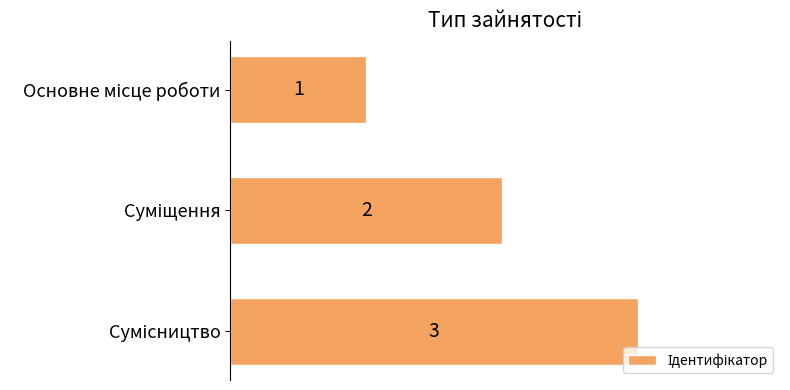

What is the greatest value displayed?

3